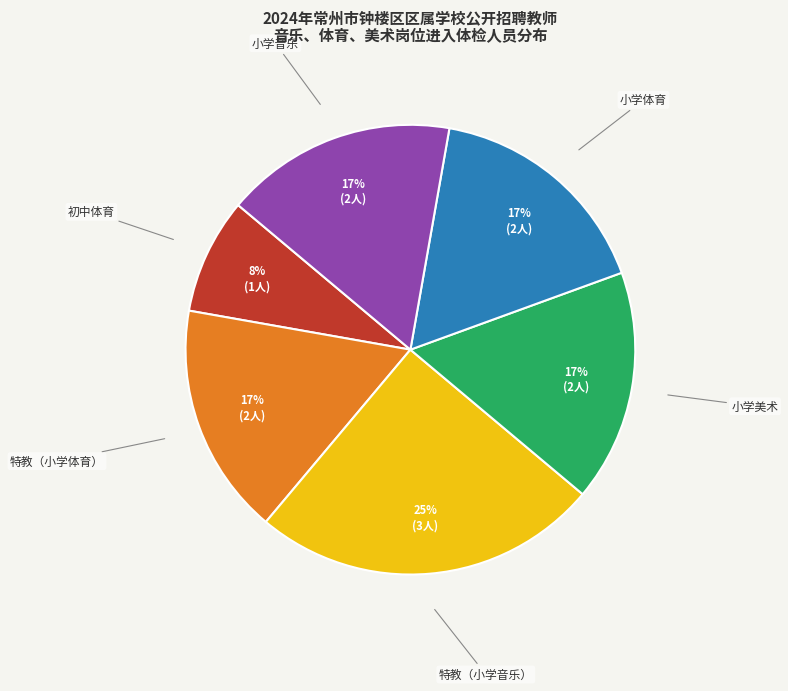

How many segments does this pie chart have?

6